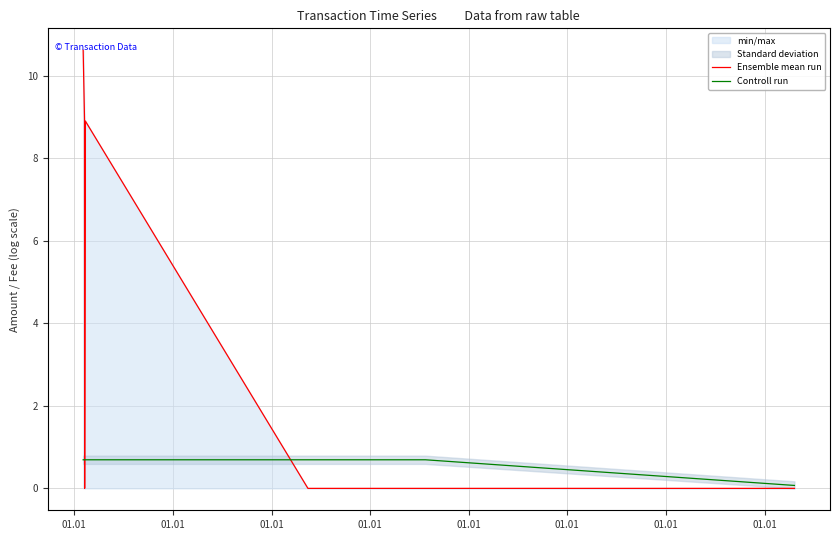

Is this an area chart (filled region under the line)?

No